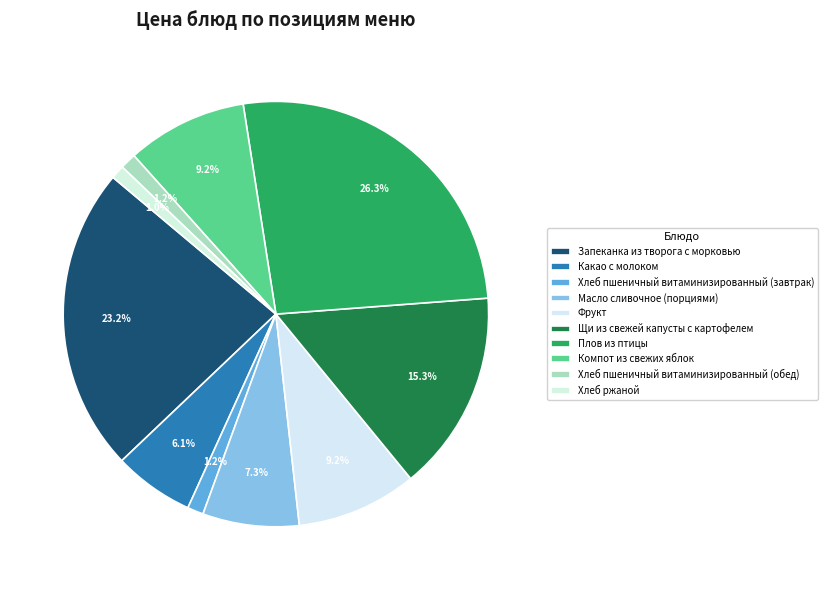

How many slices are in this pie chart?

10